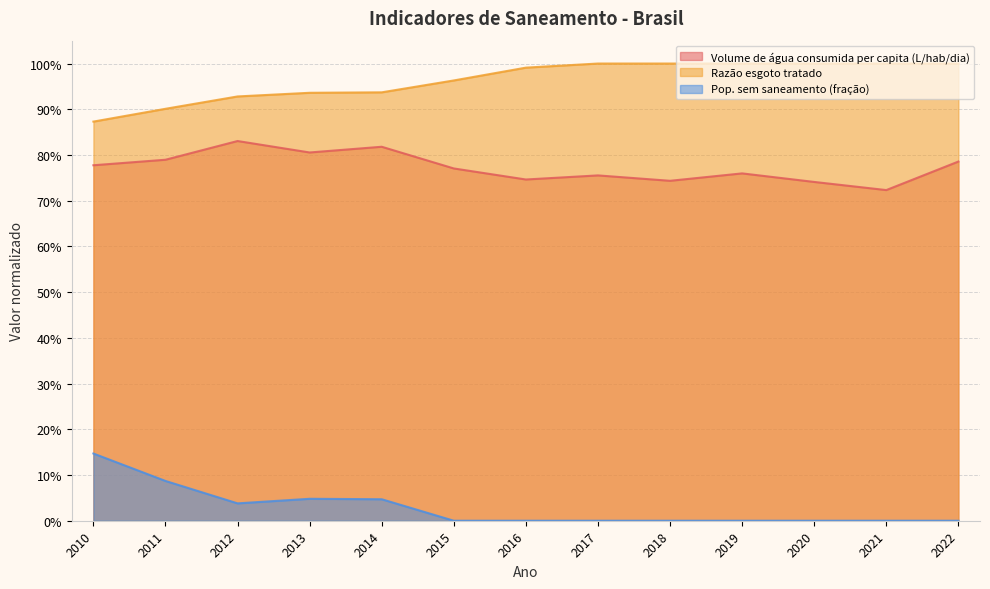

How many interior local peaks does the Pop. sem saneamento (fração) series have?

1